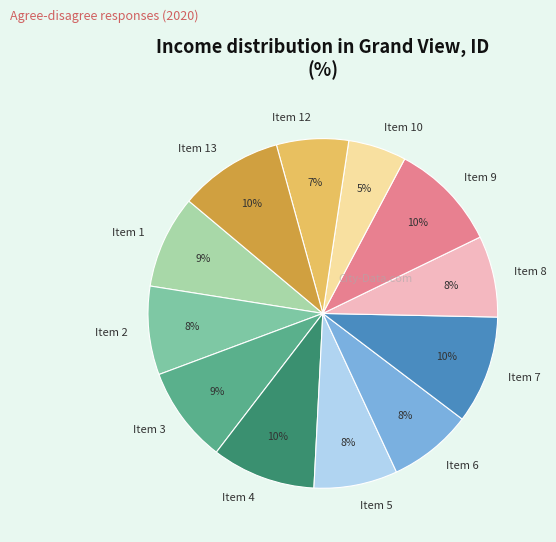

Is there any slice that represents more than half of the pie?

No